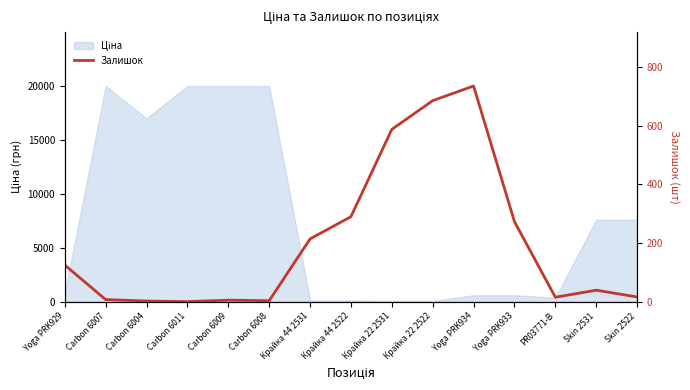

What is the ratio of the value at Крайка 22 2531 to the value at Yoga PRK929?

4.7